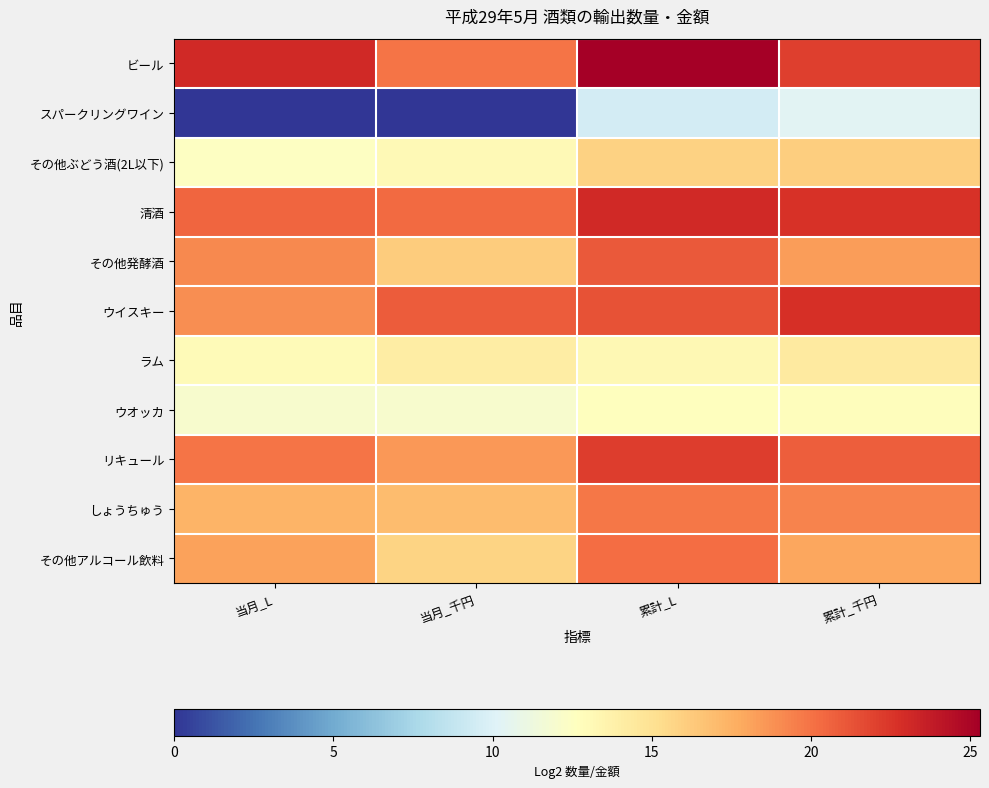

At how many categories does at least one series exceed 11?

4